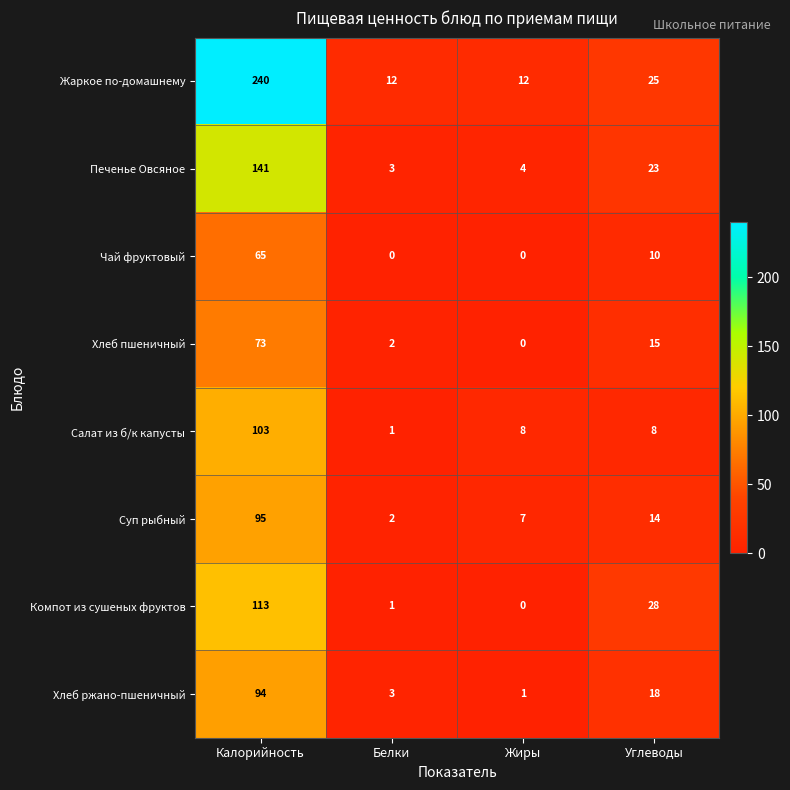

What is the approximate value of Чай фруктовый at Калорийность?

65